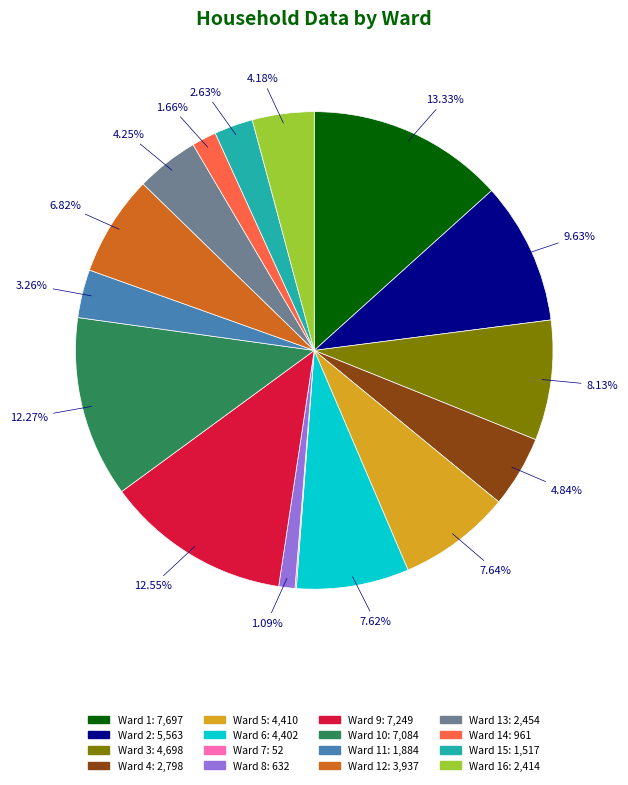

Is there a majority slice in this chart?

No